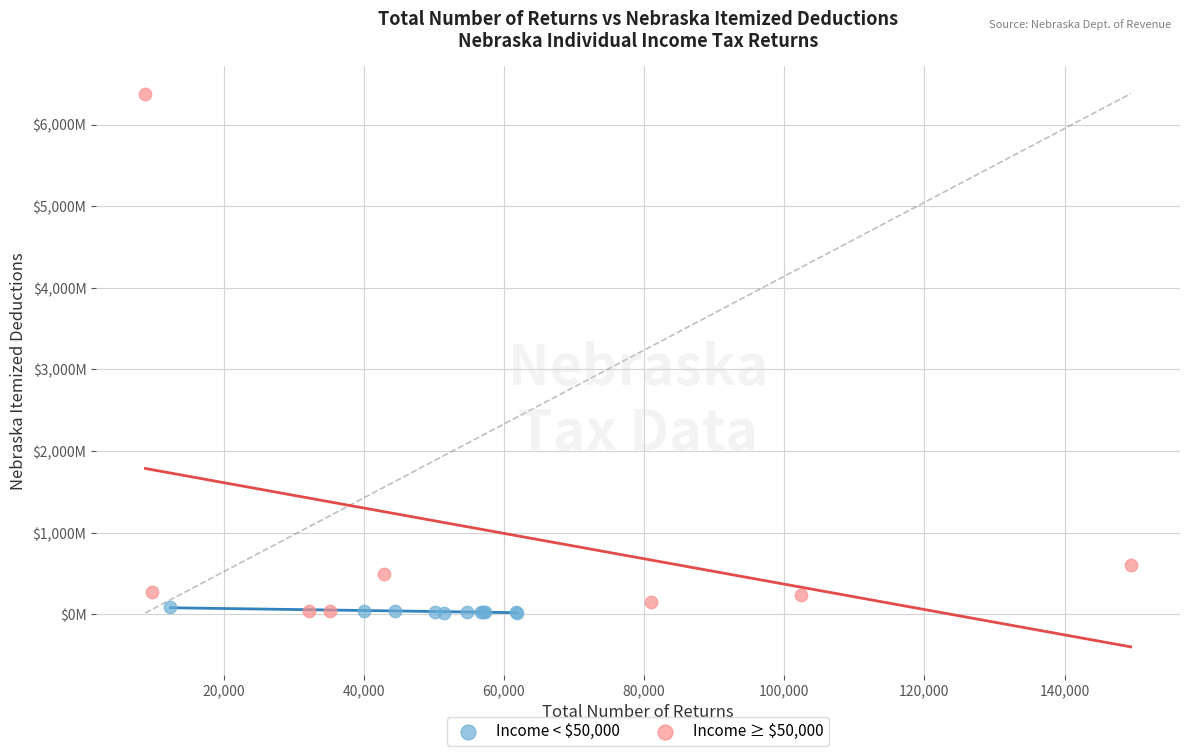

Which series contains the highest Y value?

Income ≥ $50,000